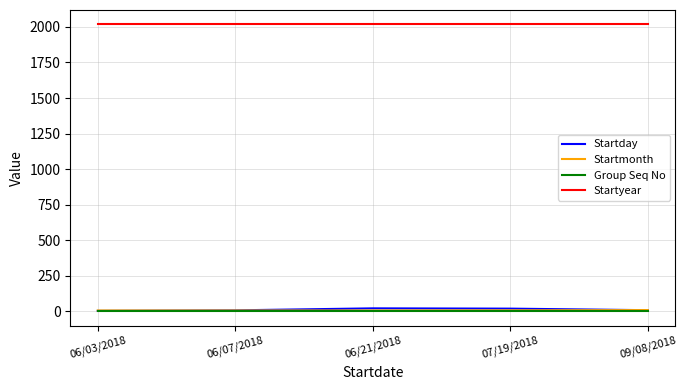

True or false: Startyear and Startday intersect in this chart.

False